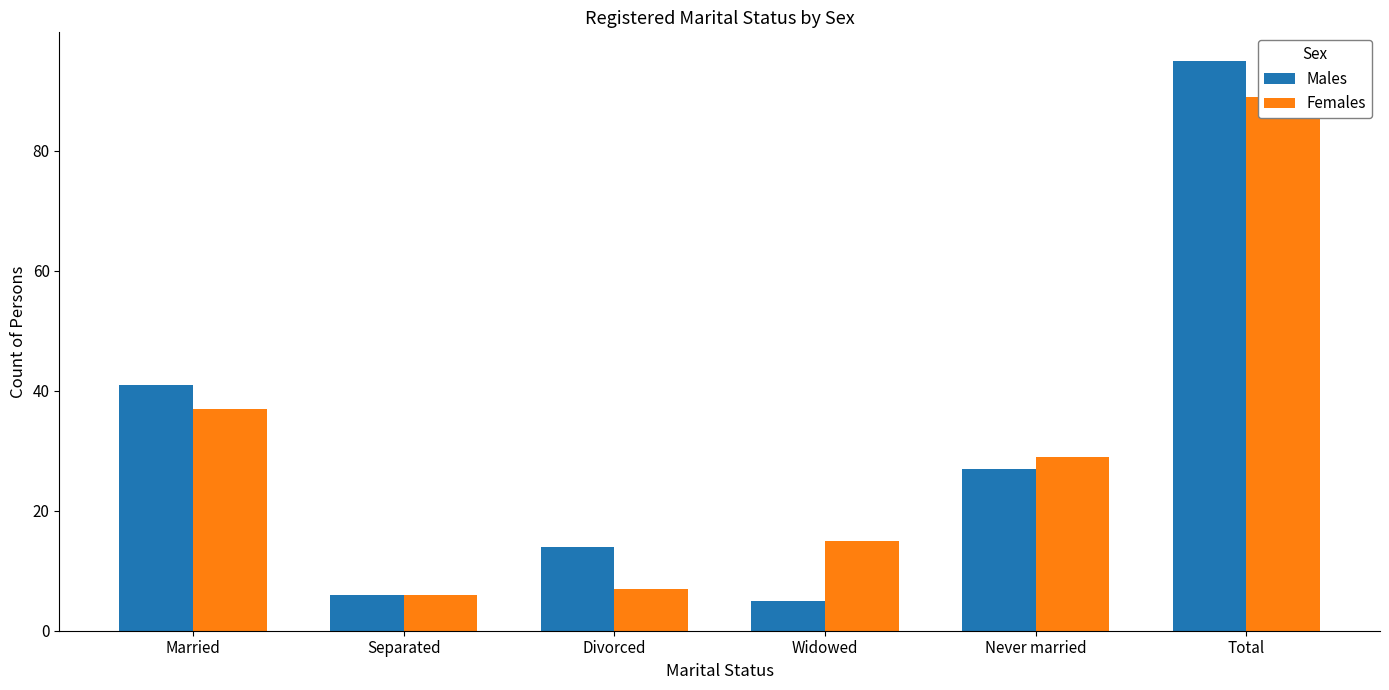

Reading right to left, list all the values displayed in this chart.

Males: 95	27	5	14	6	41
Females: 89	29	15	7	6	37